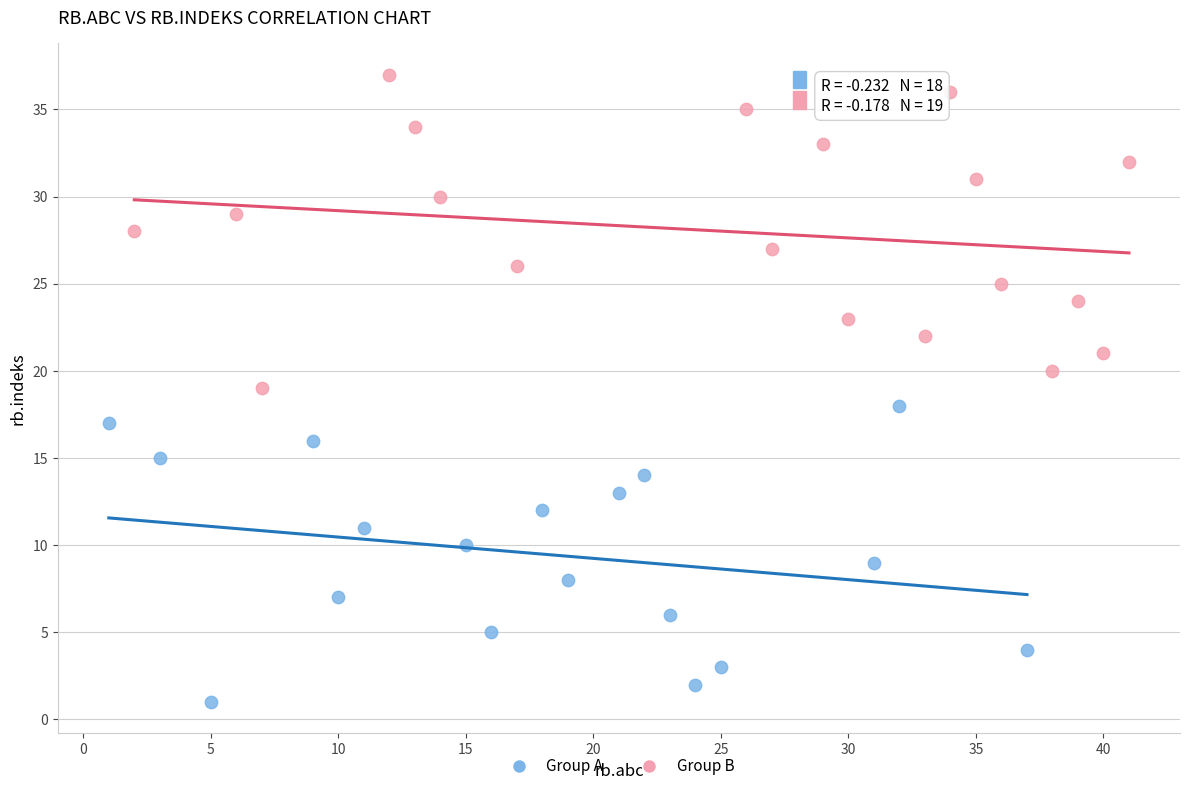

Which series reaches the maximum Y coordinate?

Group B